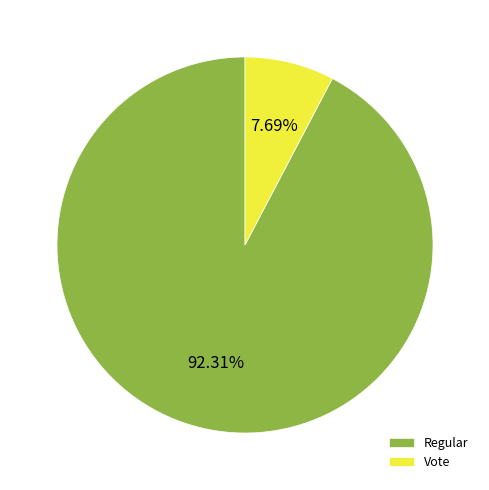

What is the smallest slice in the pie chart?

Vote